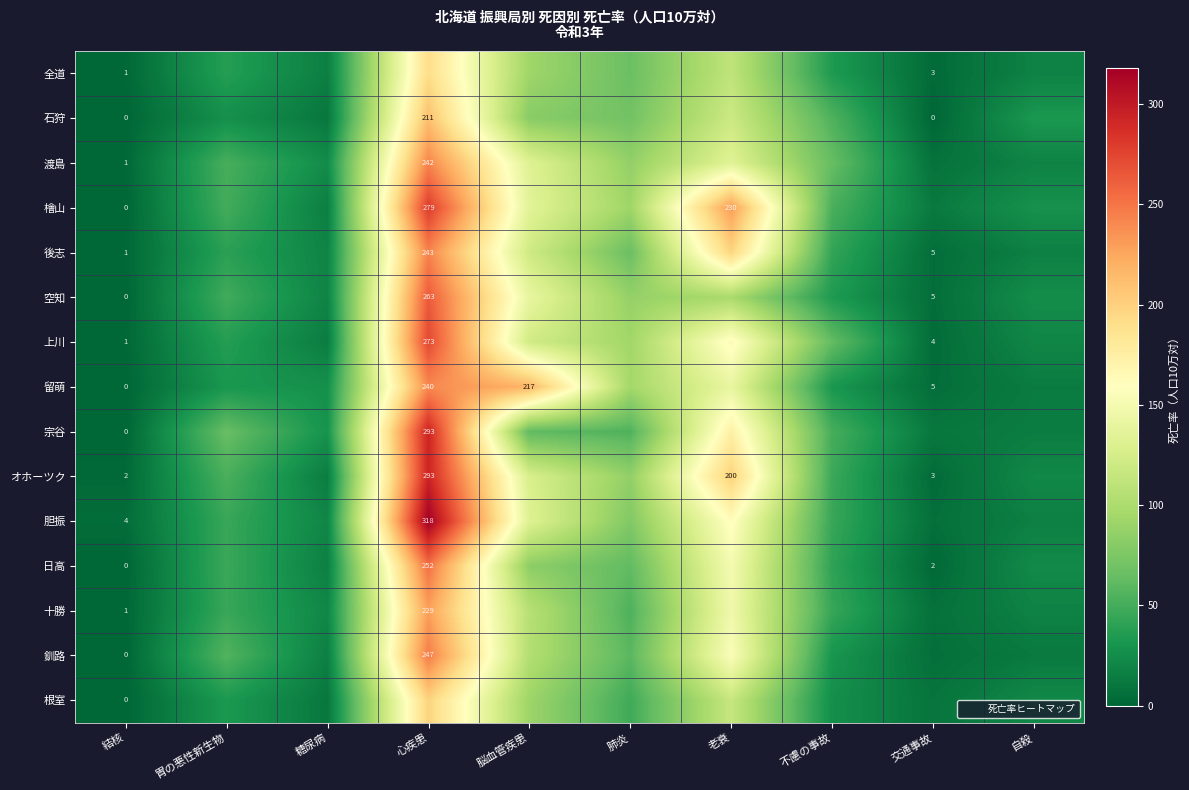

What is the total value across all series at 交通事故?

82.5